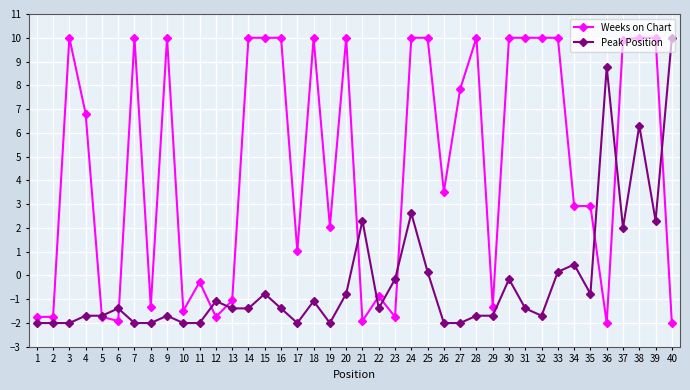

What is the average value of the Peak Position series?

-0.3